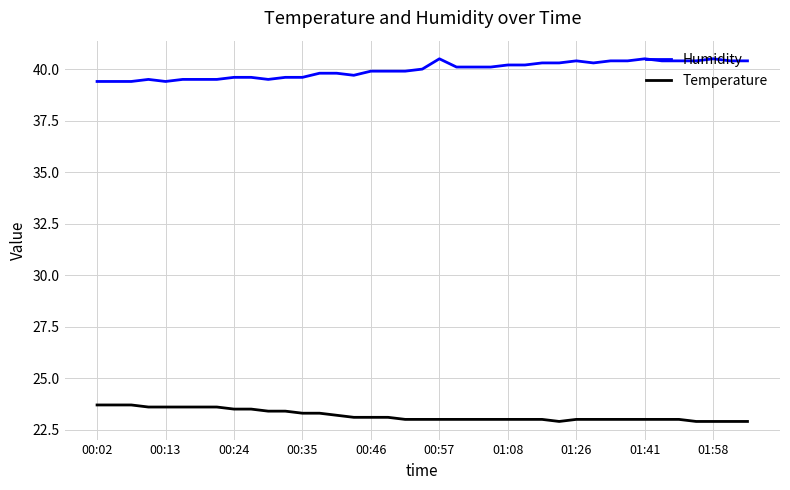

What is the maximum value shown in the chart?

40.5